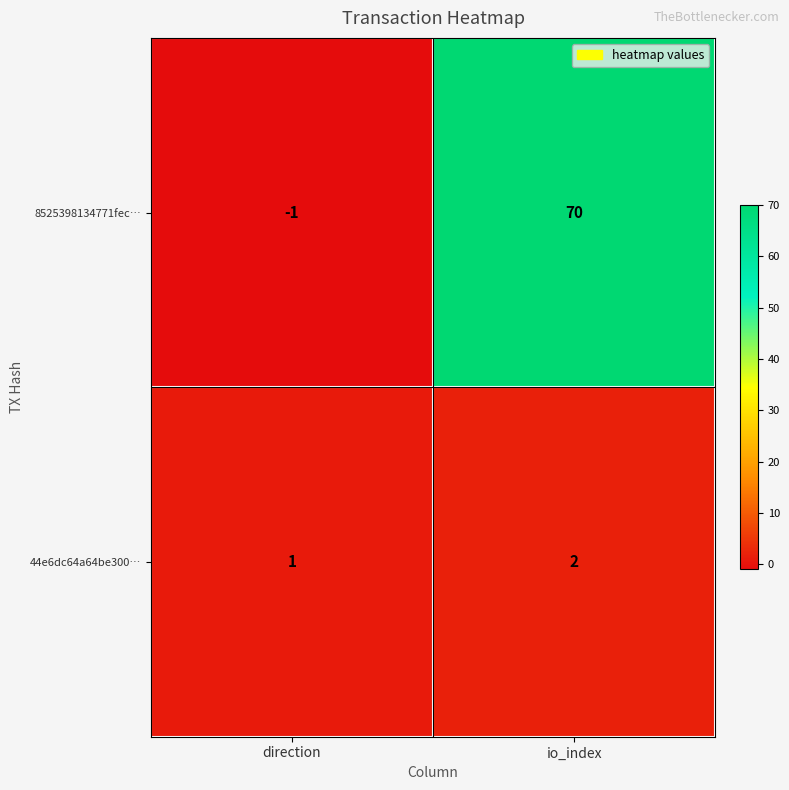

Which category has the lowest value across all series?

direction